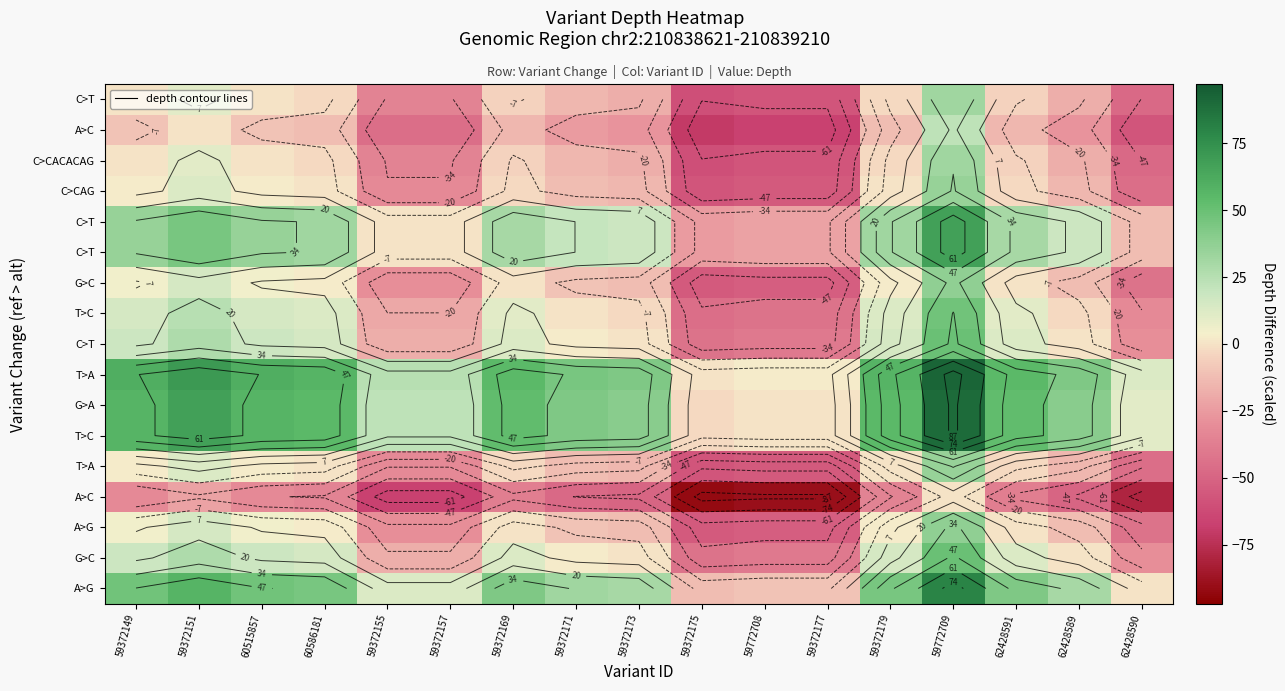

Which has a higher value, 60515857 or 59772708?

60515857